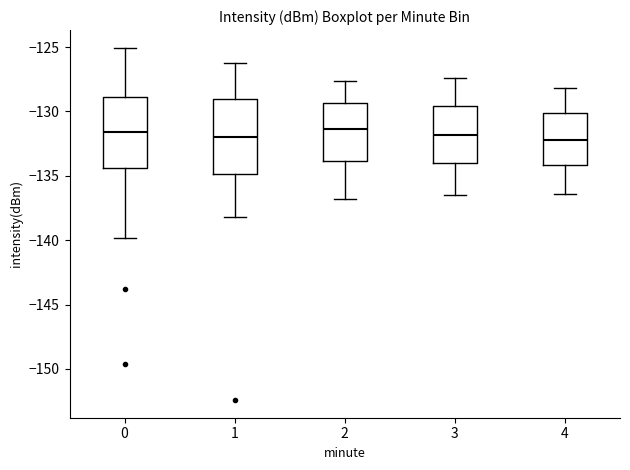

Where is the upper edge of the box at x = 1 on the y-axis? The values are not printed on the chart, so give them approximately, as read against the axis.

-129.0